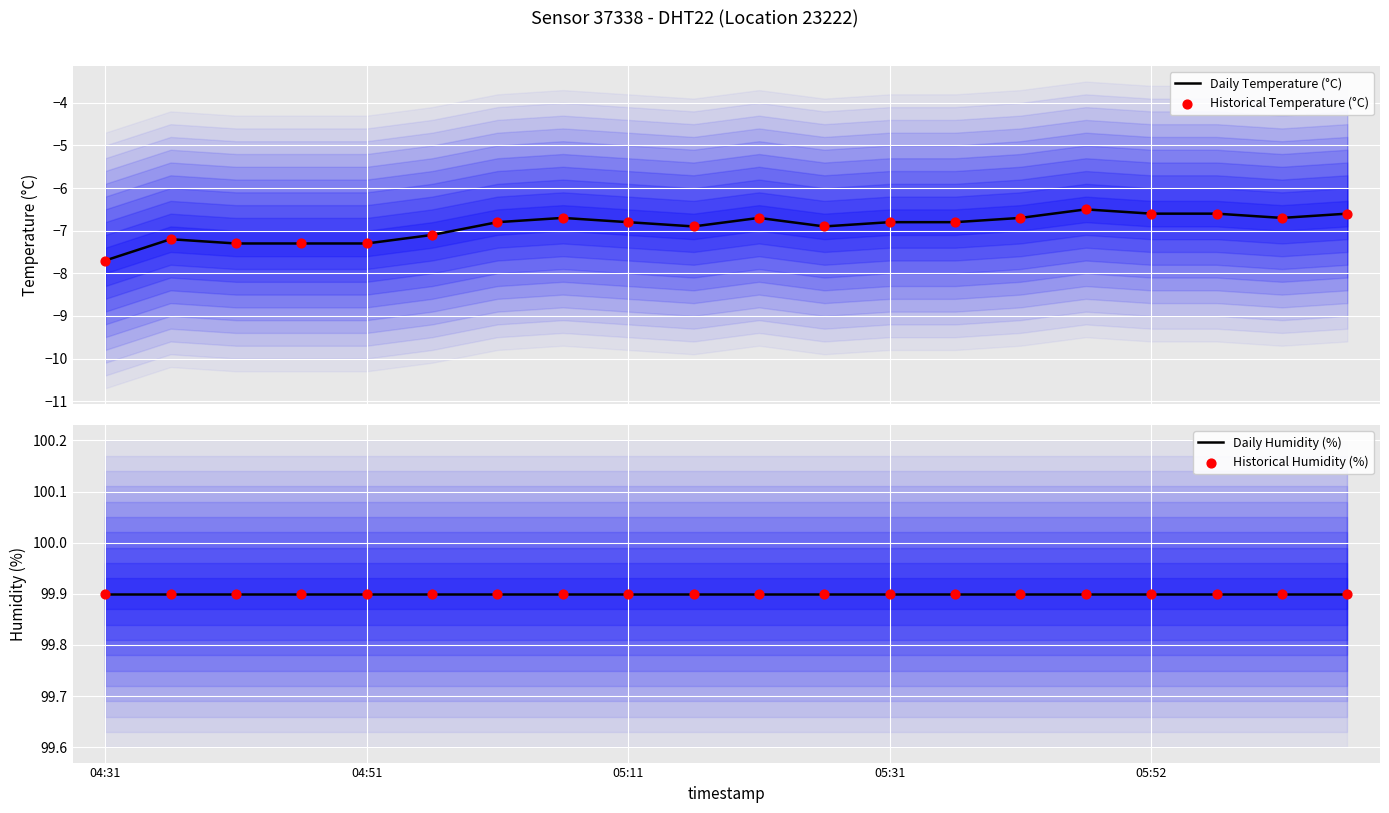

At how many categories does at least one series exceed 46?

20